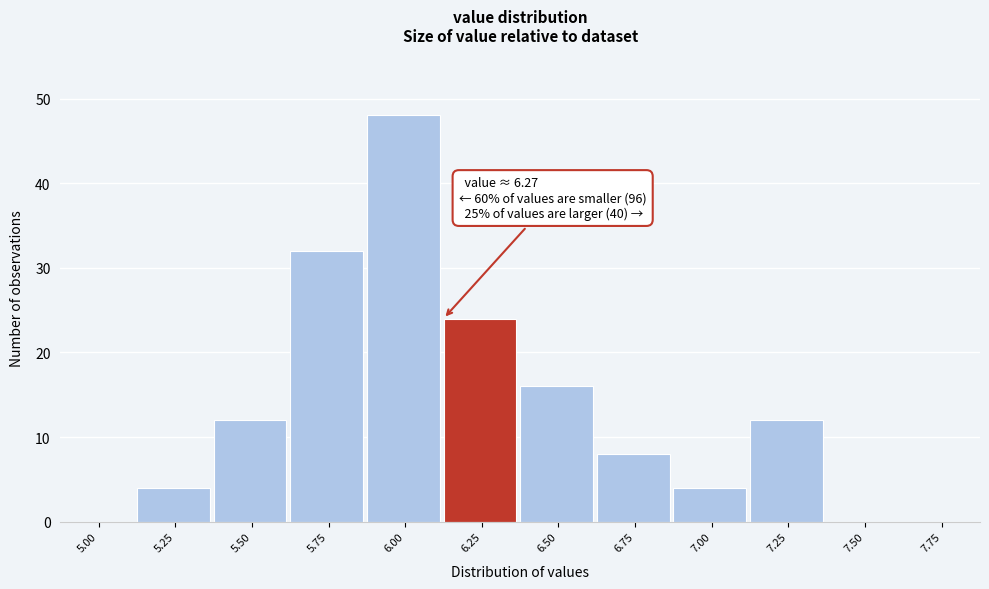

Reading left to right, what are all the values shown in this chart?

5.00=0	5.25=4	5.50=12	5.75=32	6.00=48	6.25=24	6.50=16	6.75=8	7.00=4	7.25=12	7.50=0	7.75=0